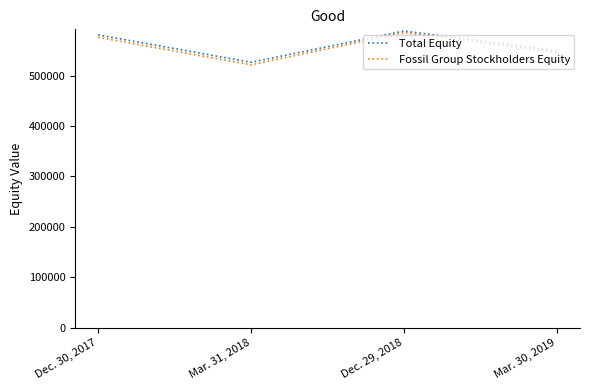

What is the difference between the maximum and minimum values in the Total Equity series?

62076